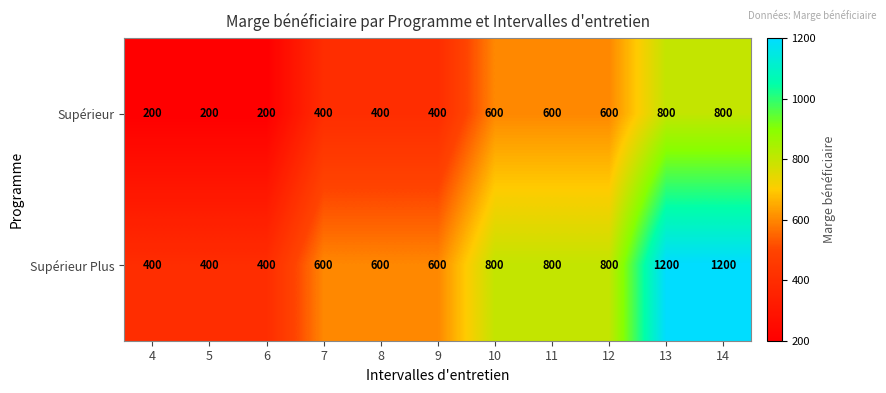

How many Supérieur values are between 200 and 600?

9